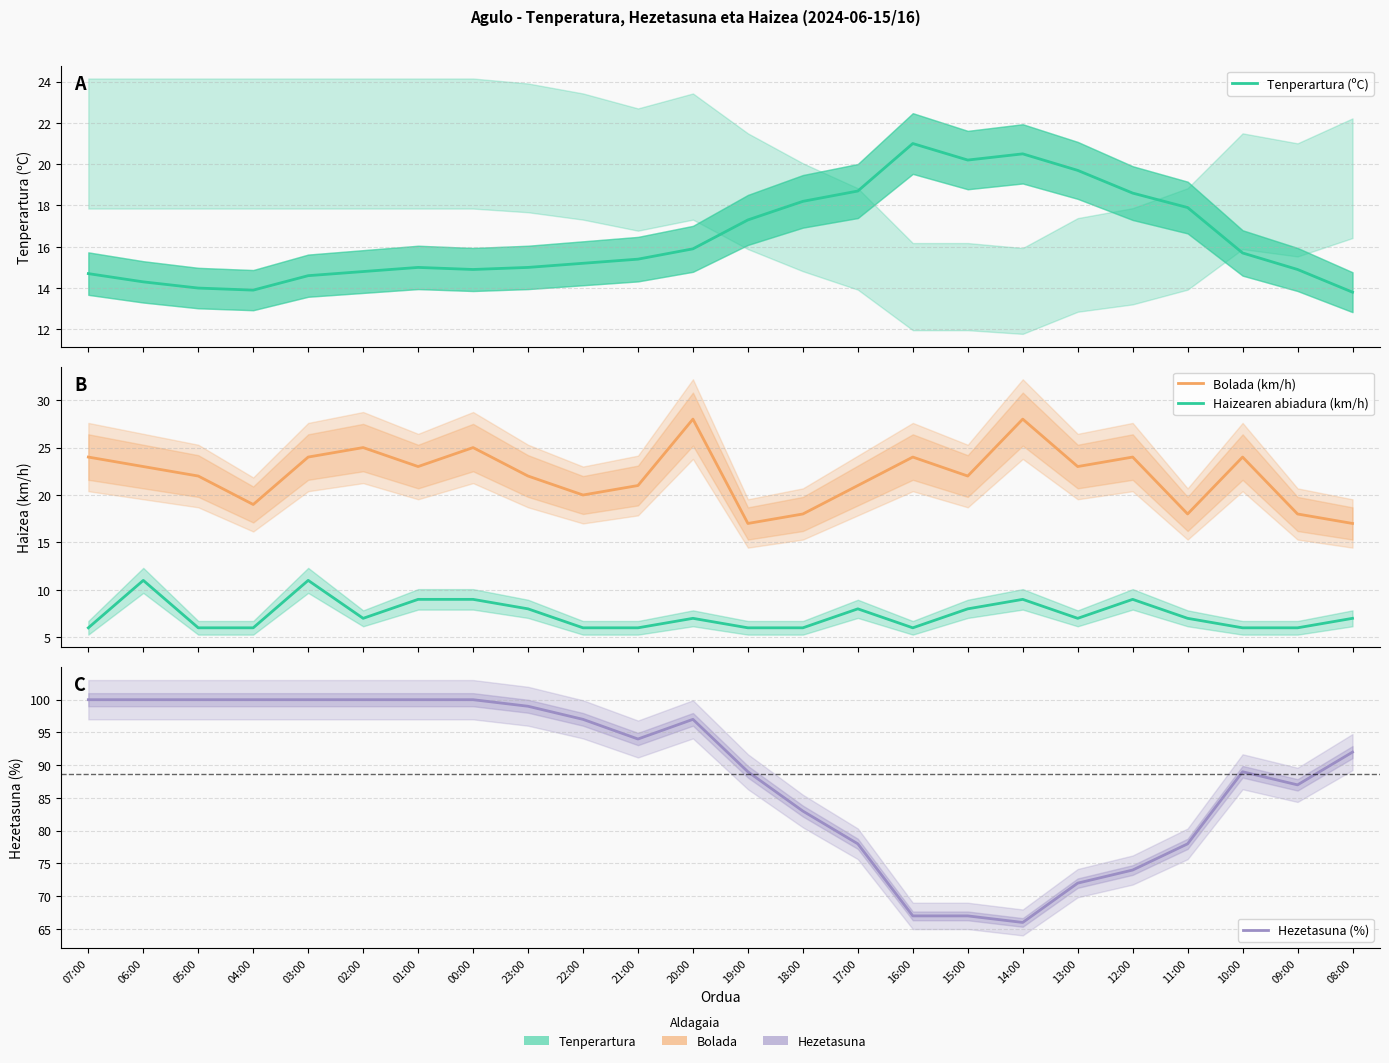

True or false: Tenperartura (ºC) and Hezetasuna (%) intersect in this chart.

False